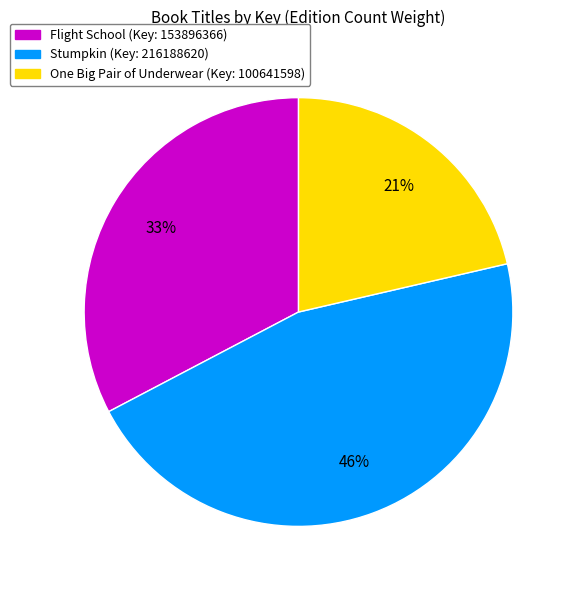

Rank the categories by value from highest to lowest.

Stumpkin, Flight School, One Big Pair of Underwear